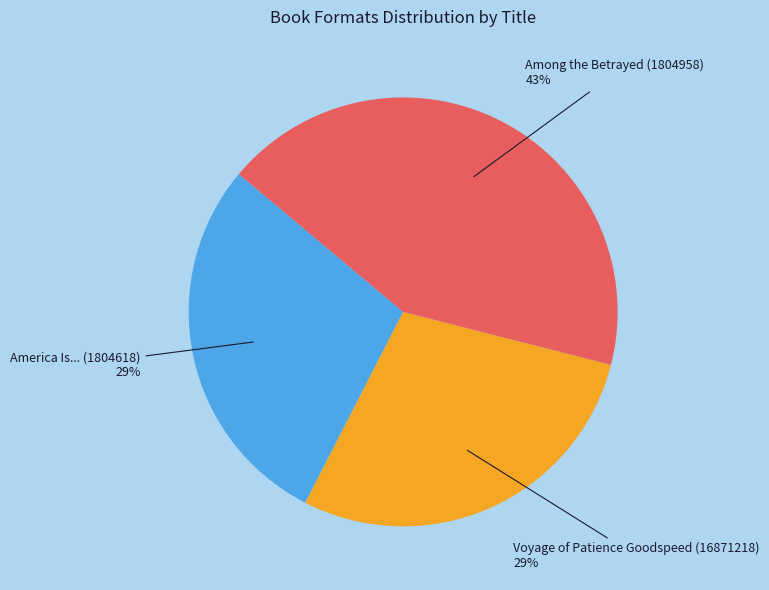

To the nearest percent, what is the combined percentage of America Is... (1804618) and Among the Betrayed (1804958)?

71%